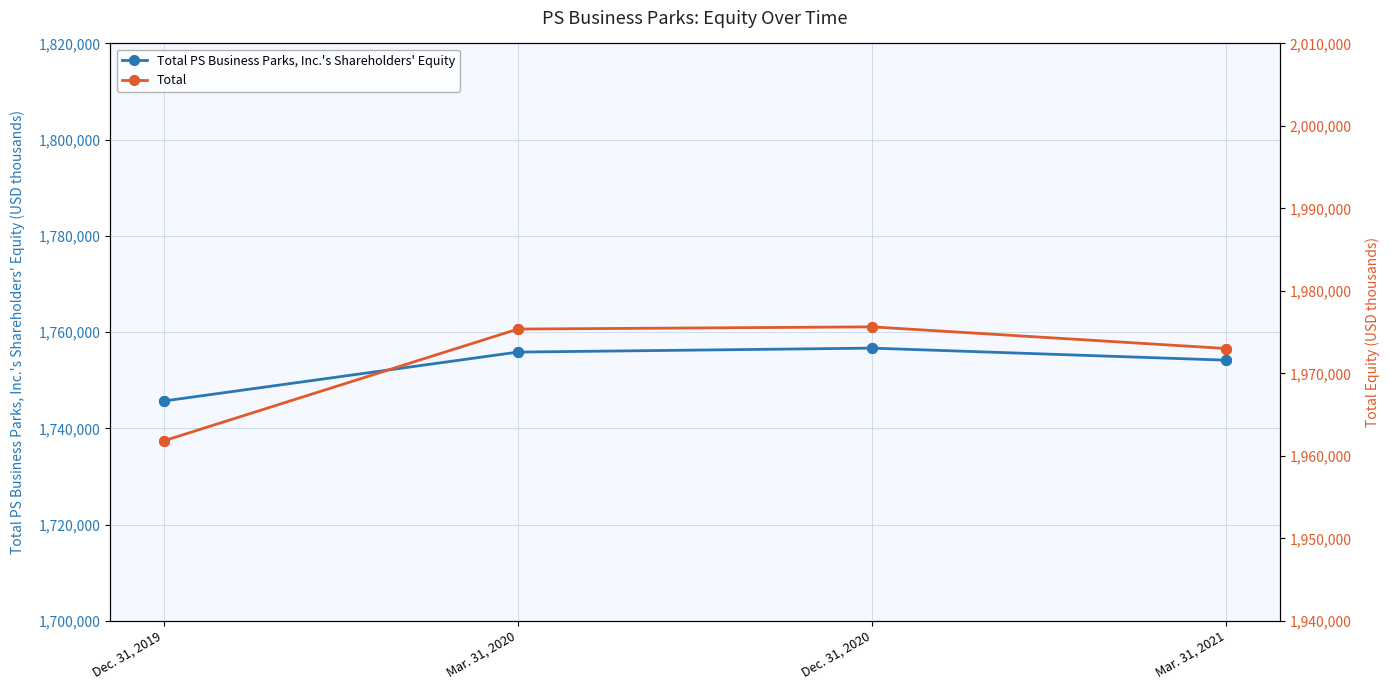

Is it true that Total PS Business Parks, Inc.'s Shareholders' Equity equals 2381554 at Mar. 31, 2020?

False